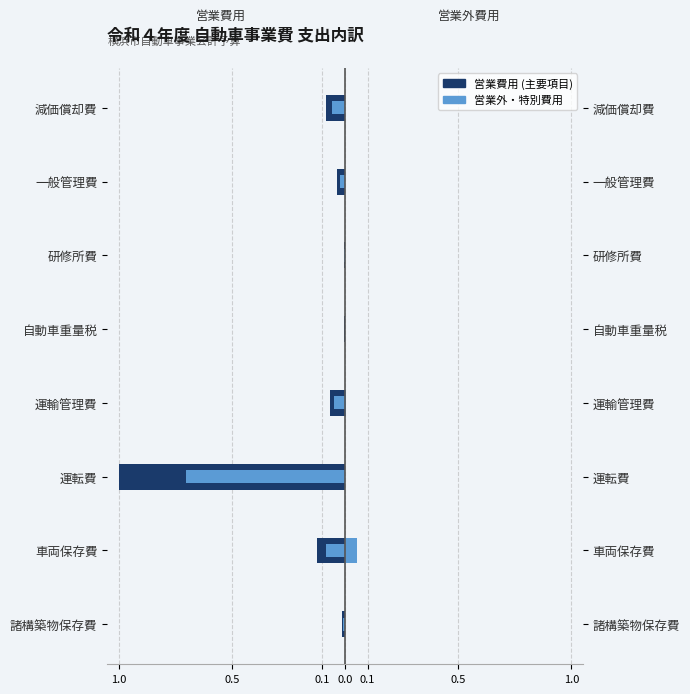

How many categories are shown in the chart?

8